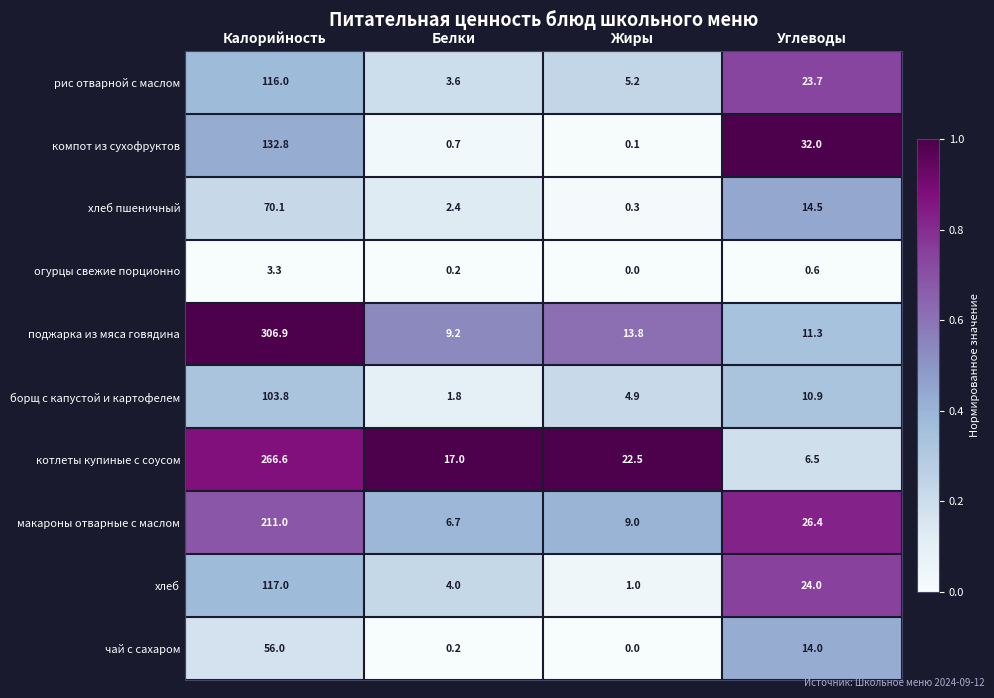

True or false: котлеты купиные с соусом has a value of 29.7 at Жиры.

False